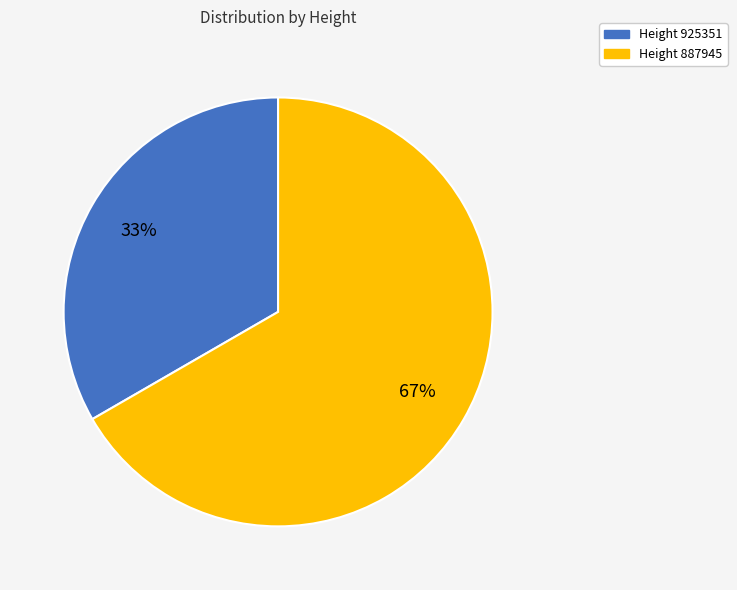

Count the number of slices in the pie.

2